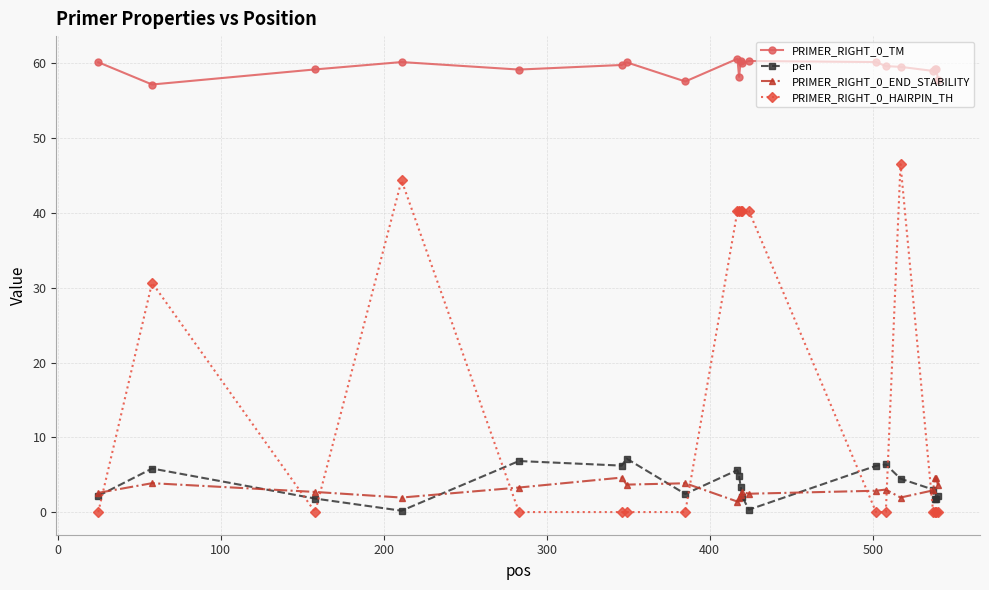

At how many categories does at least one series exceed 15?

20